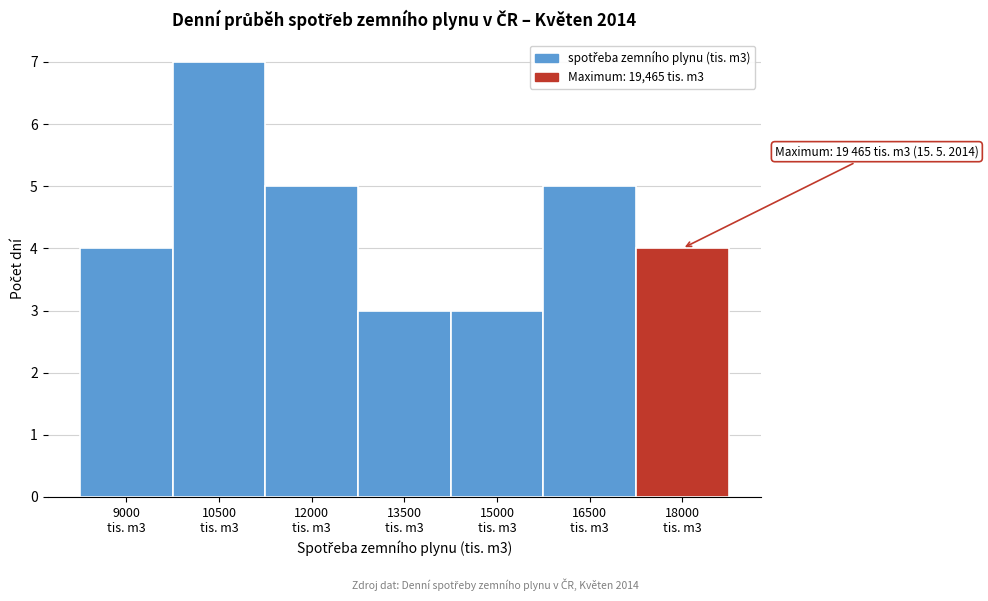

Reading right to left, extract all data points from this chart.

4	5	3	3	5	7	4